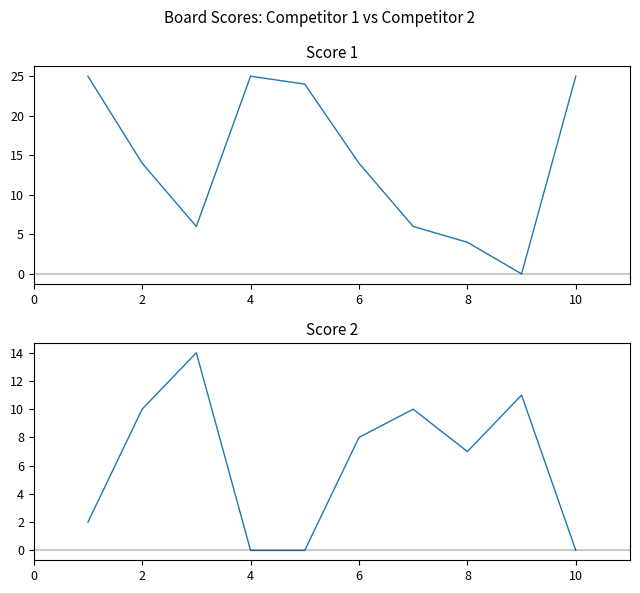

Reading left to right, list all the values displayed in this chart.

Score 1: 25	14	6	25	24	14	6	4	0	25
Score 2: 2	10	14	0	0	8	10	7	11	0